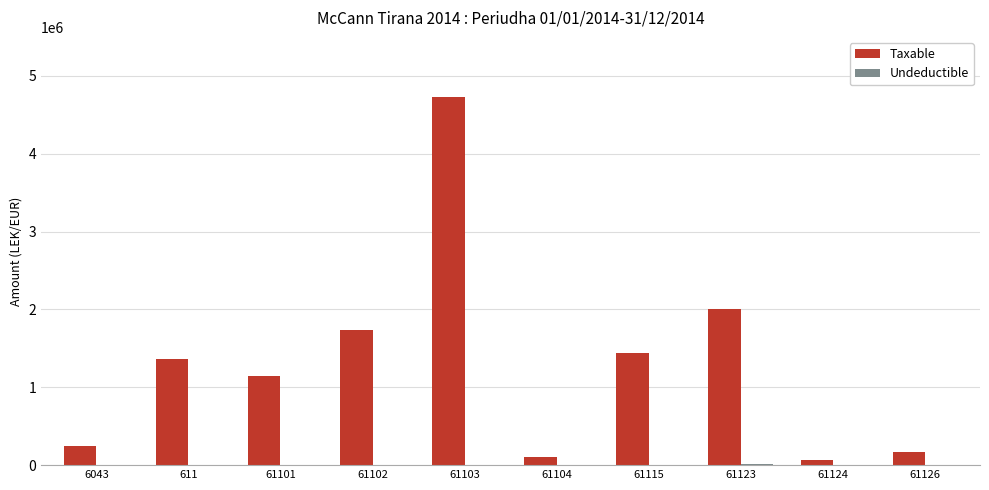

Which series has the largest total across all categories?

Taxable